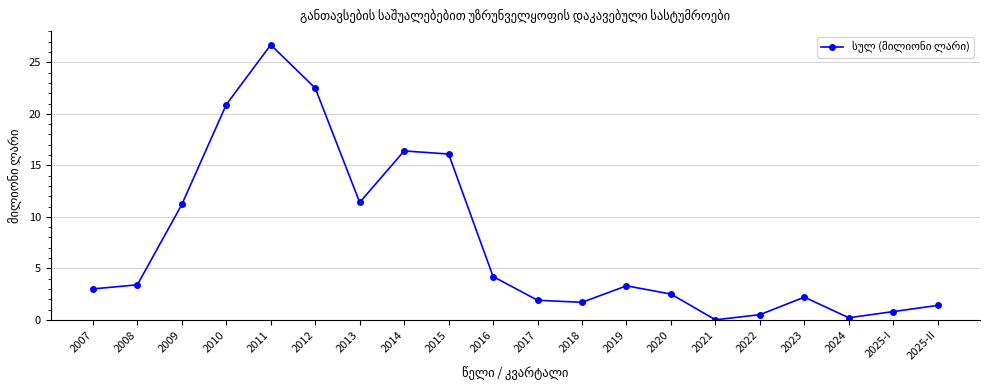

What is the label of the 18th point from the right?

2009